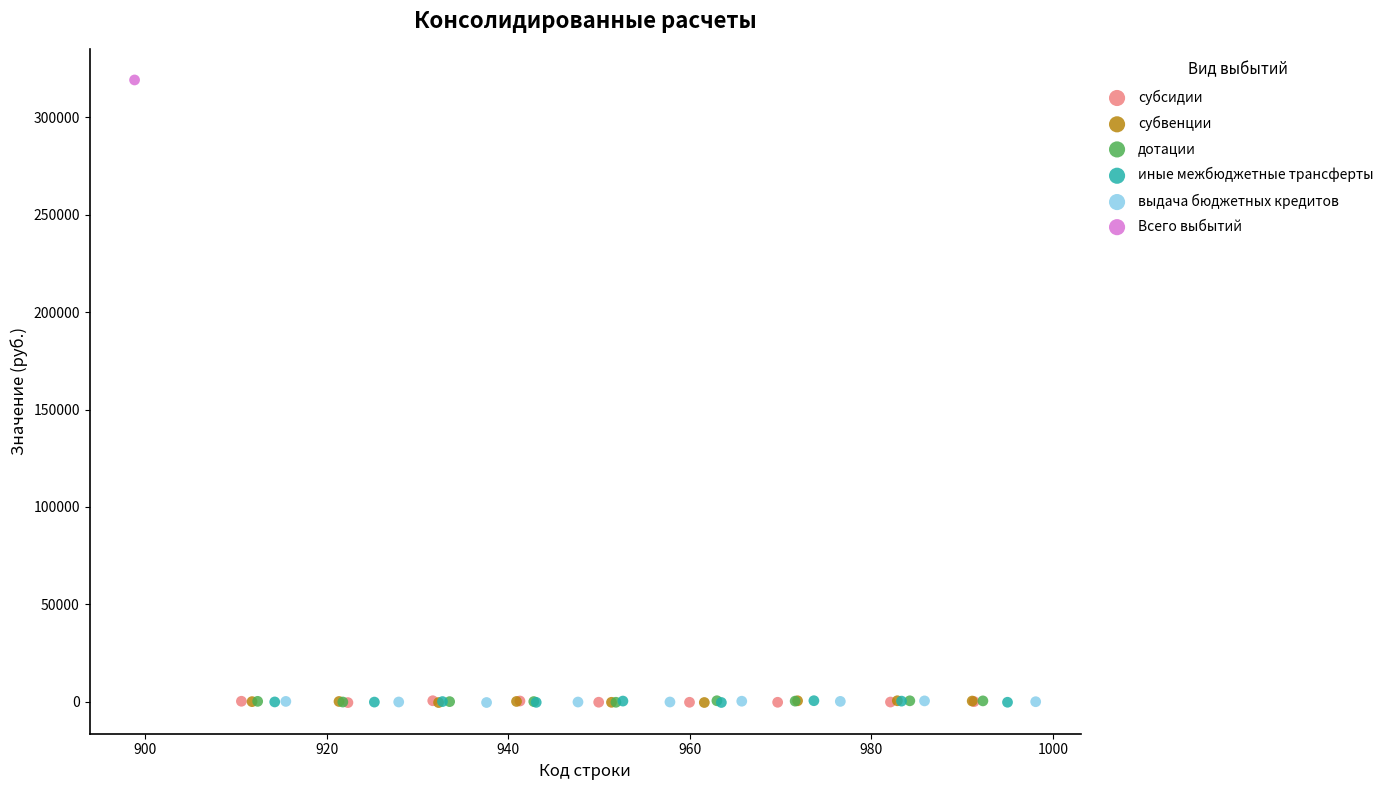

Which series contains the highest Y value?

Всего выбытий